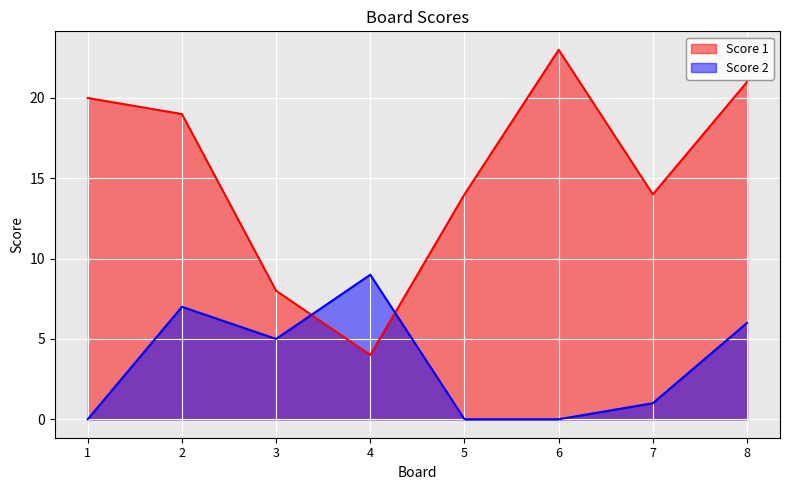

List the labels in order of Score 1 value, smallest first.

4, 3, 5, 7, 2, 1, 8, 6